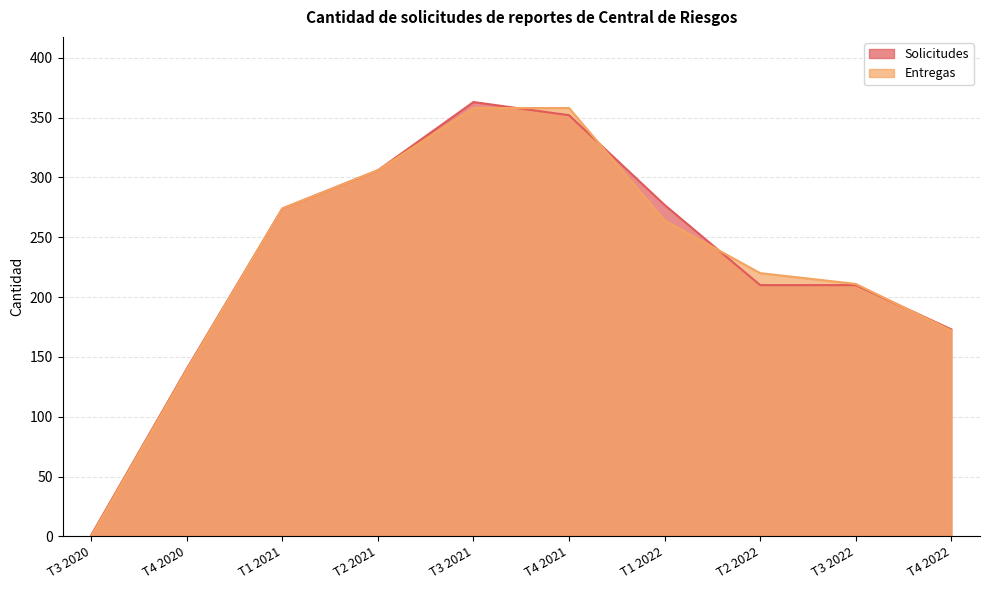

Reading left to right, list all the values displayed in this chart.

Solicitudes: T3 2020=1	T4 2020=140	T1 2021=274	T2 2021=306	T3 2021=363	T4 2021=352	T1 2022=277	T2 2022=210	T3 2022=210	T4 2022=173
Entregas: T3 2020=0	T4 2020=139	T1 2021=274	T2 2021=306	T3 2021=358	T4 2021=358	T1 2022=264	T2 2022=220	T3 2022=211	T4 2022=172